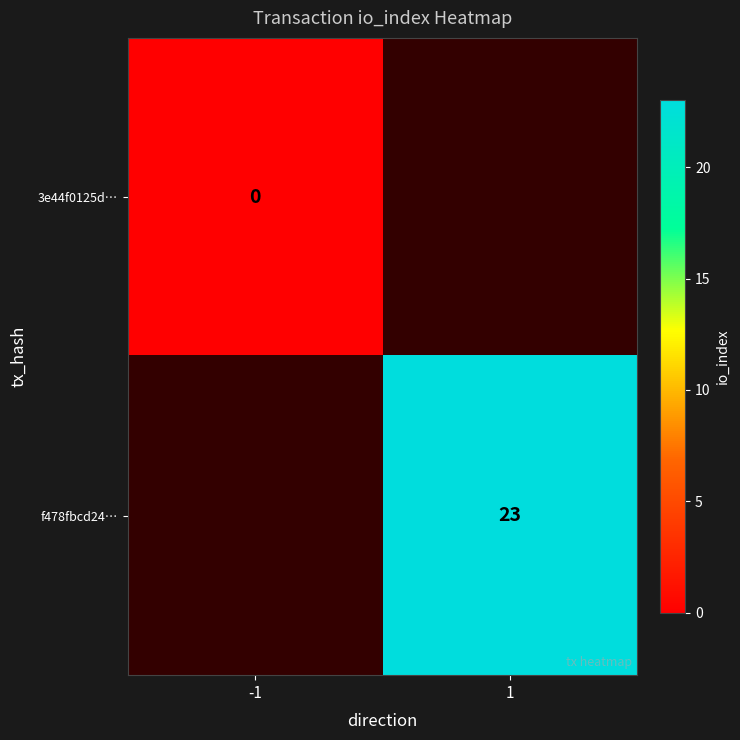

Is it true that f478fbcd24… equals 8.3 at 1?

False